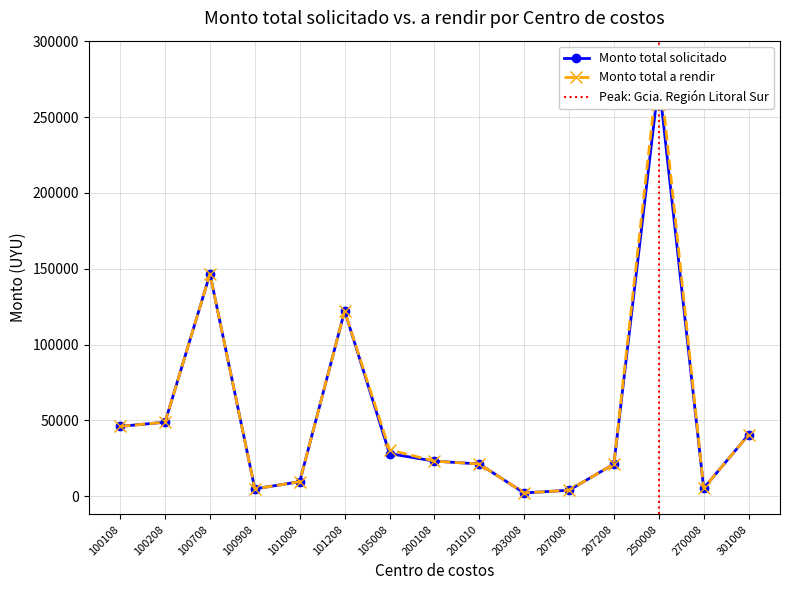

What are all the series names shown in the legend?

Monto total solicitado, Monto total a rendir